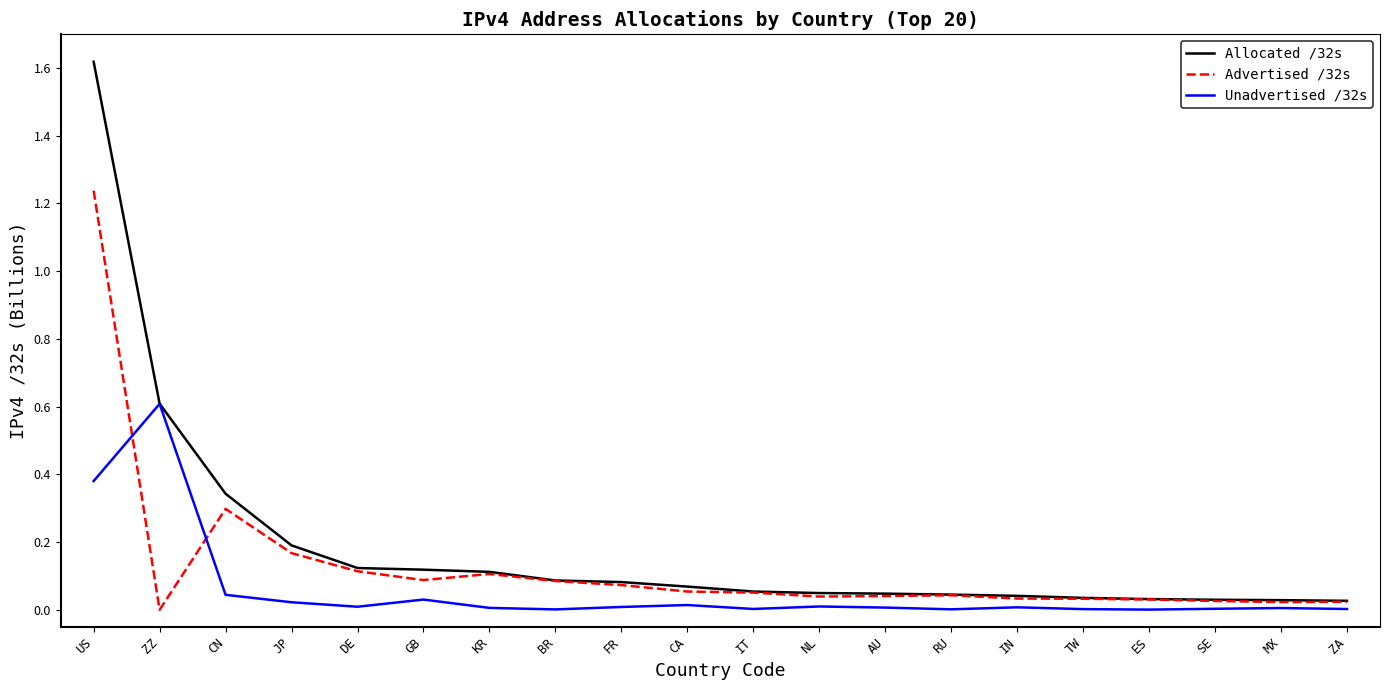

The value of Advertised /32s at US is 0.7. True or false?

False